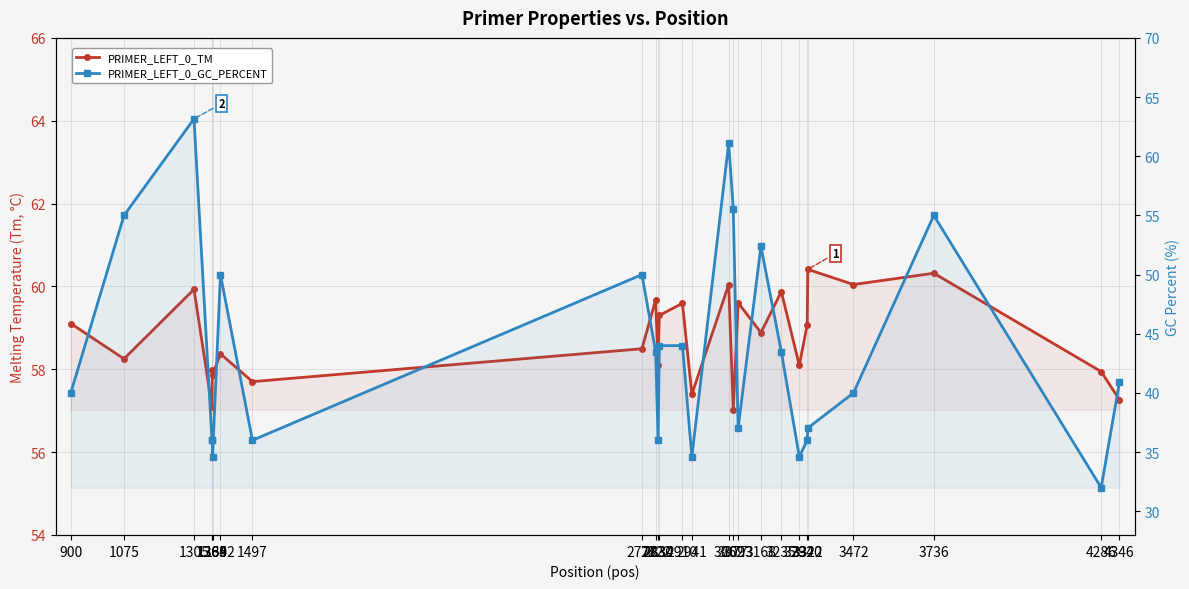

What is the maximum value shown in the chart?

63.2